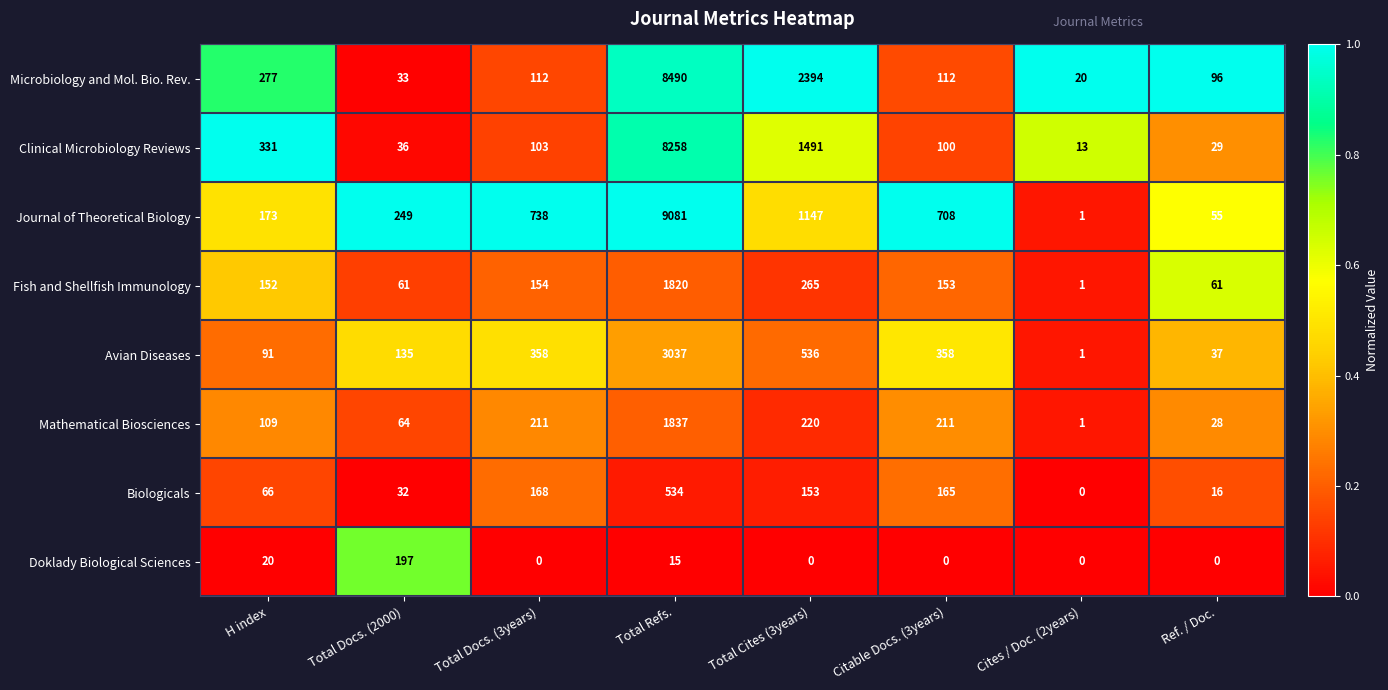

At which label does Biologicals reach its peak?

Total Refs.